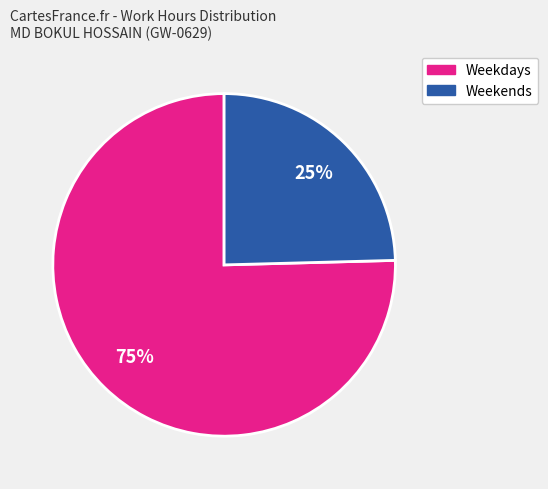

Is there any slice that represents more than half of the pie?

Yes